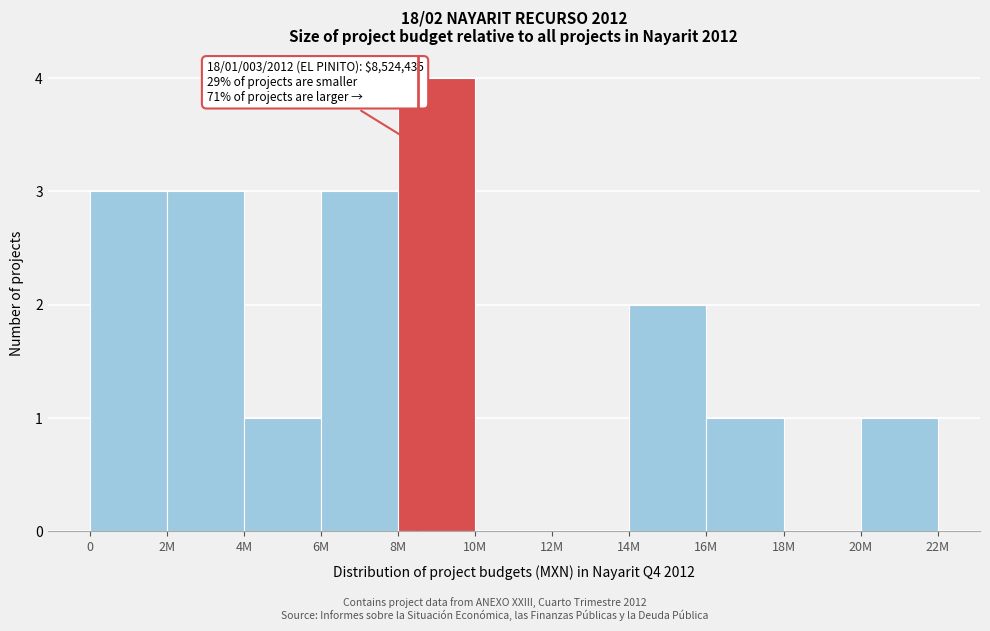

Reading left to right, what are all the values shown in this chart?

0=3	2M=3	4M=1	6M=3	8M=4	10M=0	12M=0	14M=2	16M=1	18M=0	20M=1